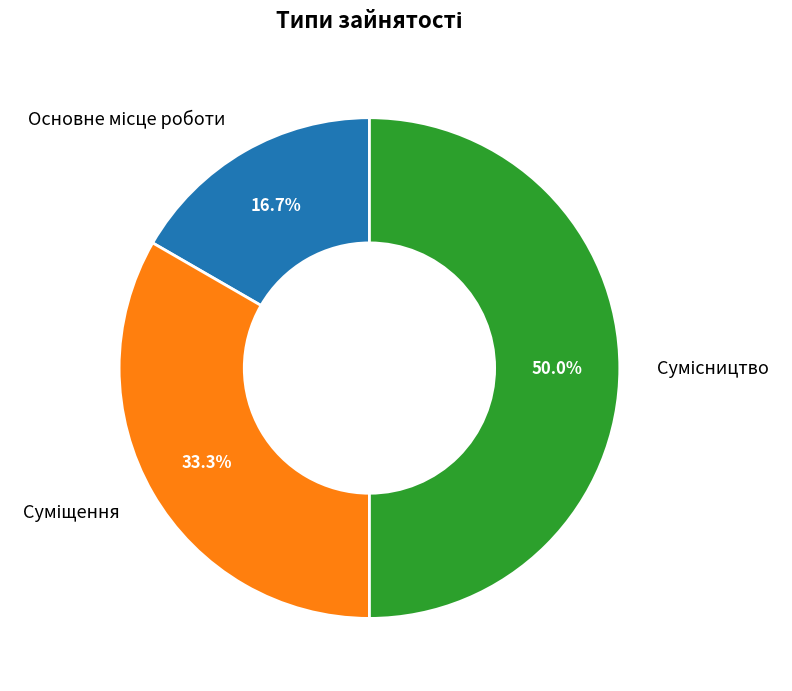

Count the number of slices in the pie.

3